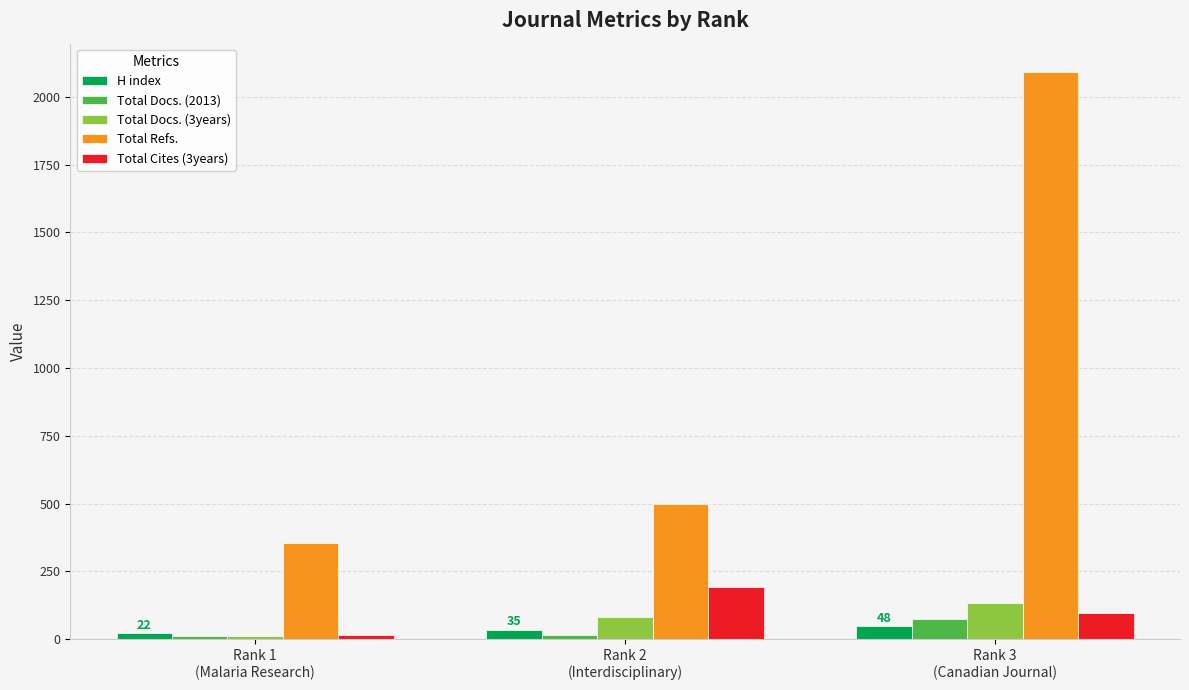

True or false: H index has a value of 35 at Rank 2
(Interdisciplinary).

True